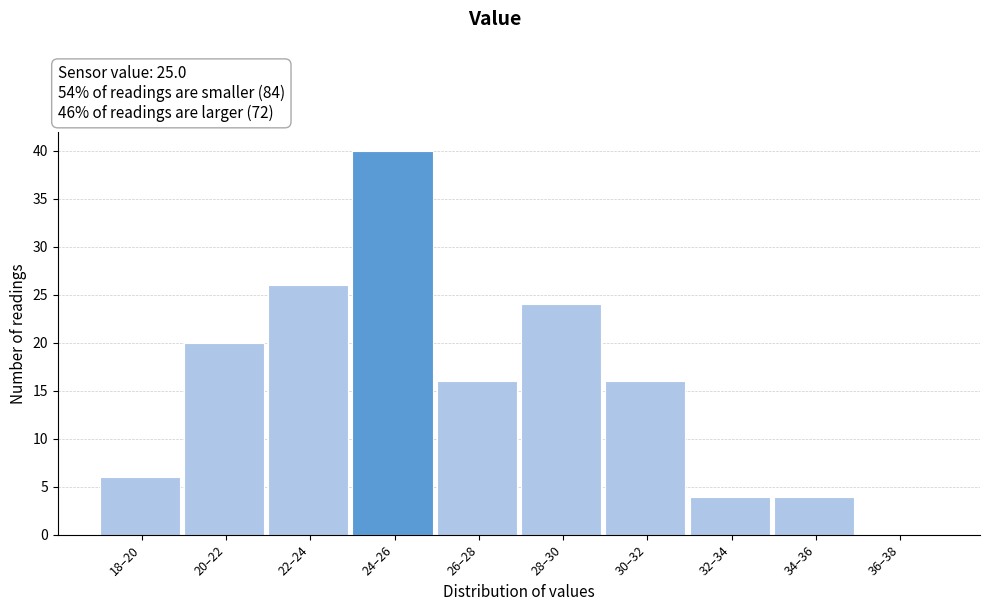

Reading left to right, extract all data points from this chart.

18–20=6	20–22=20	22–24=26	24–26=40	26–28=16	28–30=24	30–32=16	32–34=4	34–36=4	36–38=0